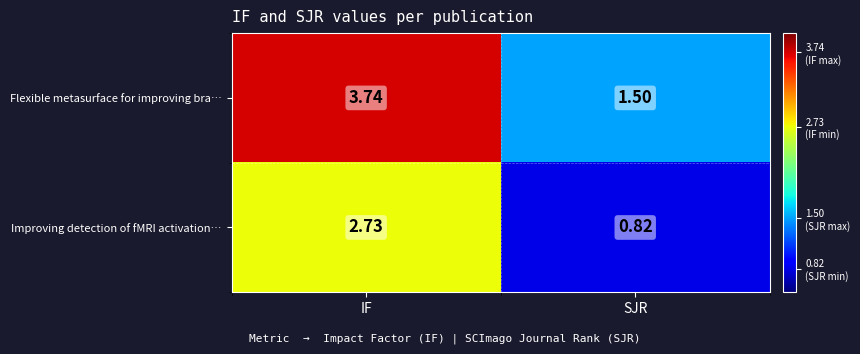

Where does the Flexible metasurface for improving bra… series first go above 3?

IF